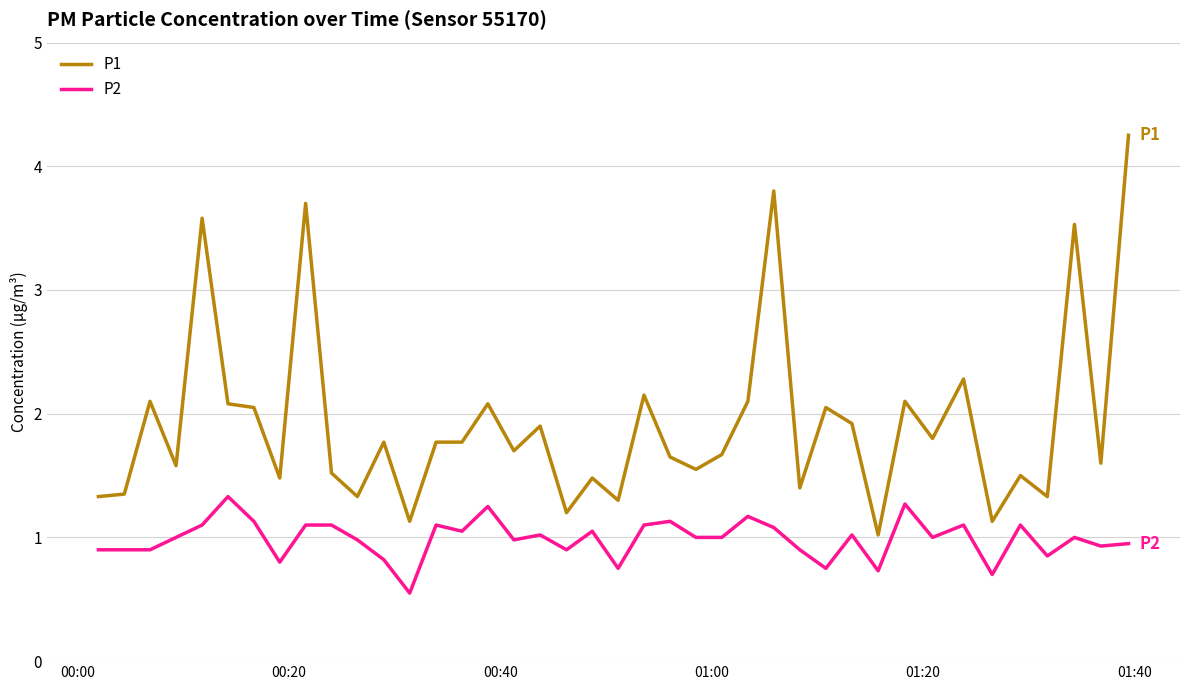

True or false: P1 and P2 intersect in this chart.

False